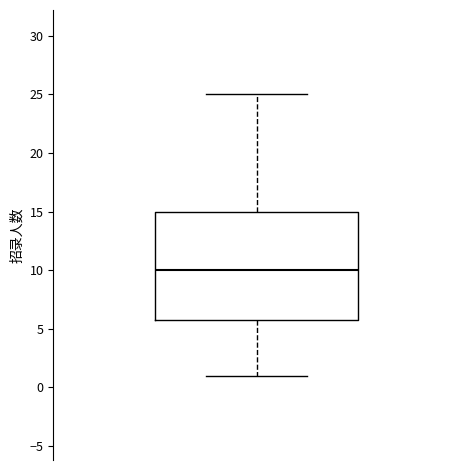

Transcribe this box plot: give where the median line is, the range the box spans, and where the two whiskers end, as read against the y-axis. The values are not printed on the chart, so give them approximately, as read against the axis.

median 10, box 6 to 15, whiskers 1 to 25